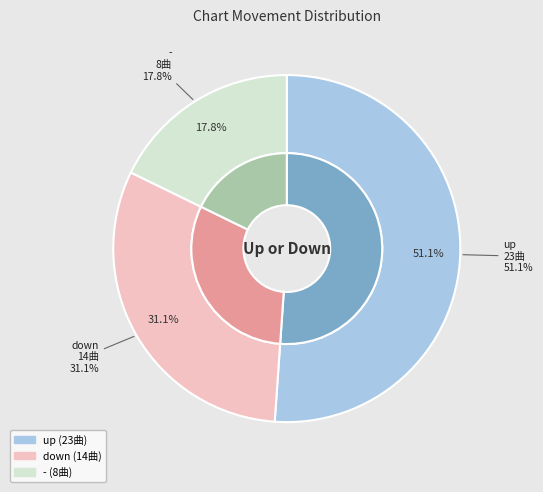

To the nearest percent, what is the average slice percentage?

33%